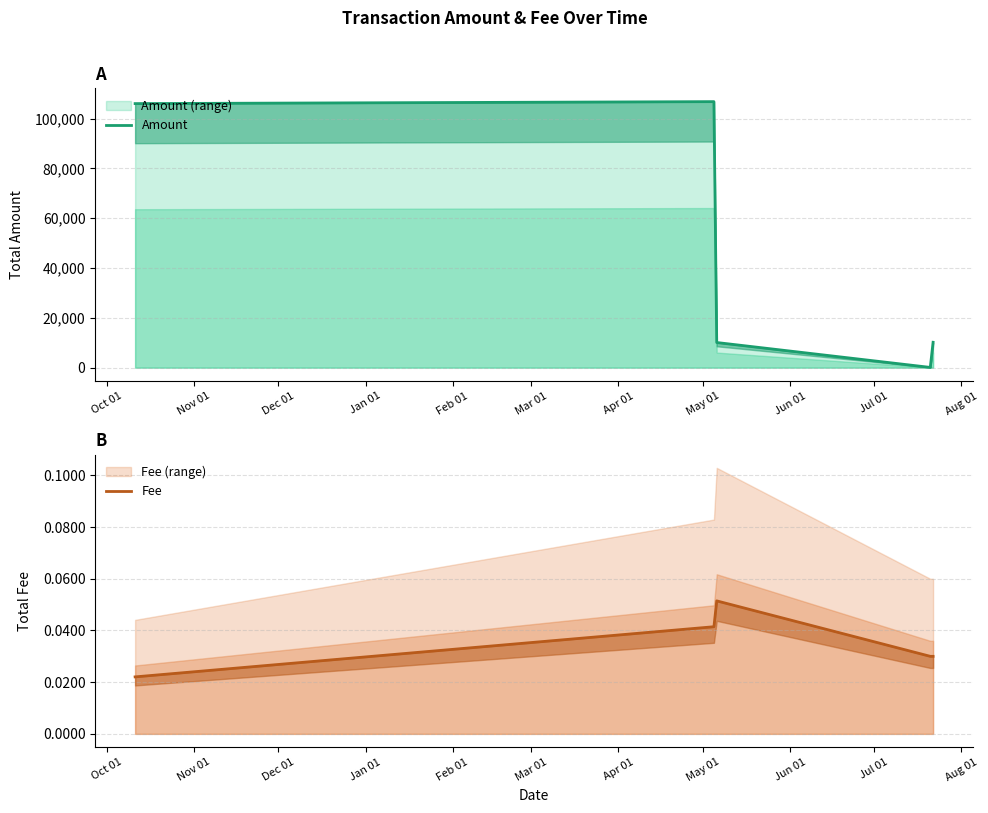

Is it true that Amount equals 106050.1 at Oct 01?

True